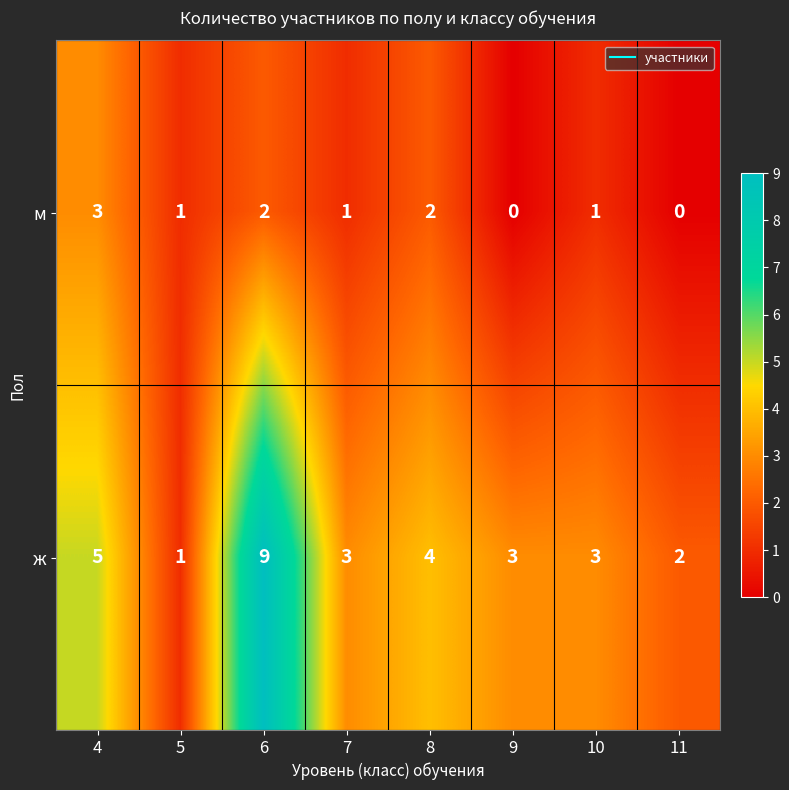

How many data points does each series have?

8